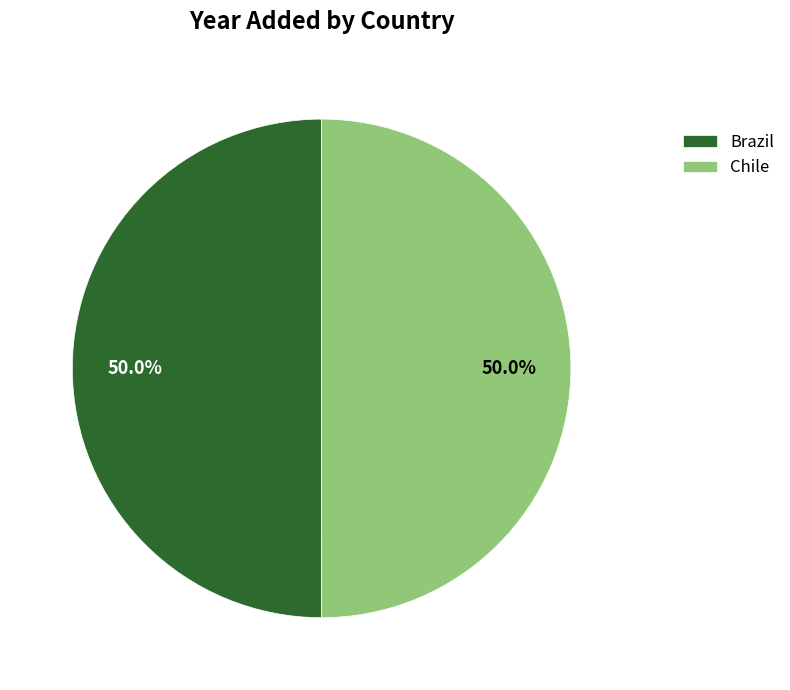

Combined, do Chile and Brazil account for over 50%?

Yes